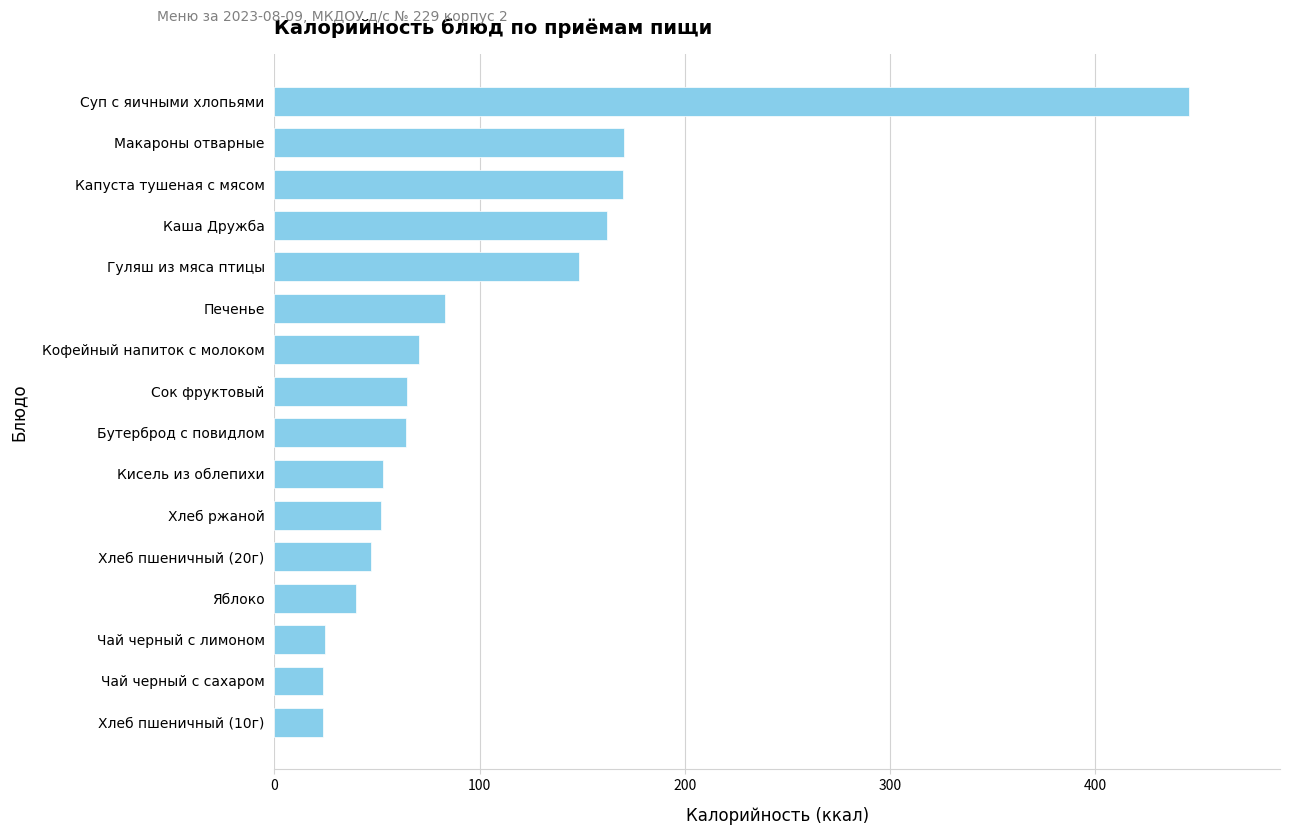

What is the change in value from Кофейный напиток с молоком to Яблоко?

-31.1